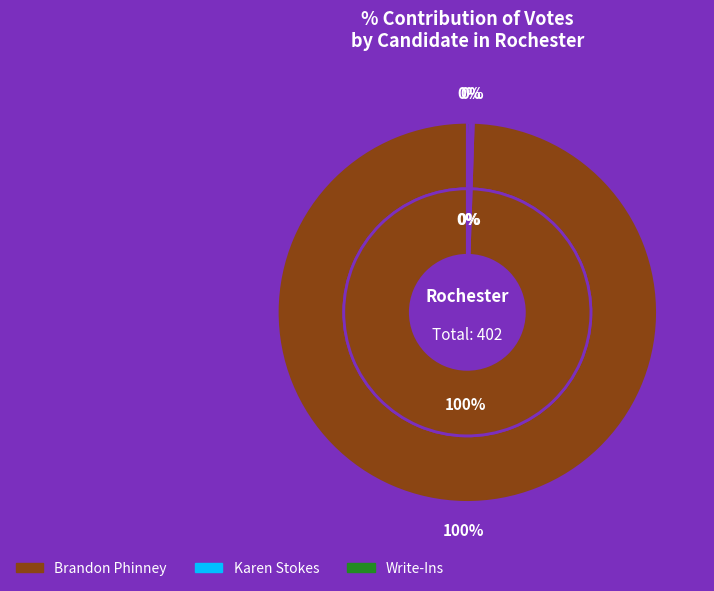

Does Write-Ins account for over 50% of the chart?

No